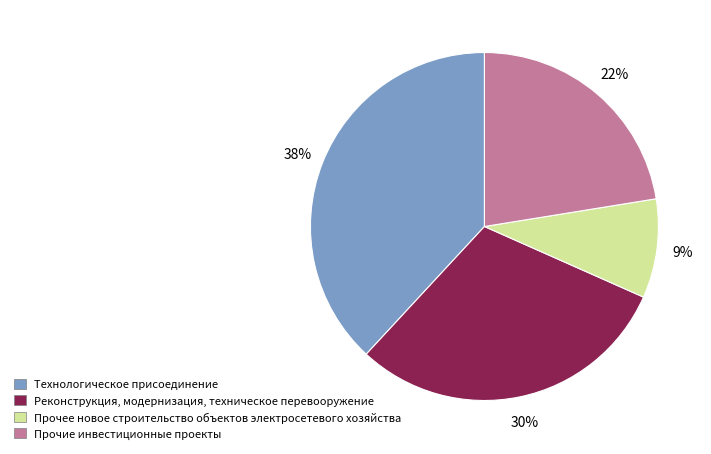

Is Прочие инвестиционные проекты the majority of the pie?

No